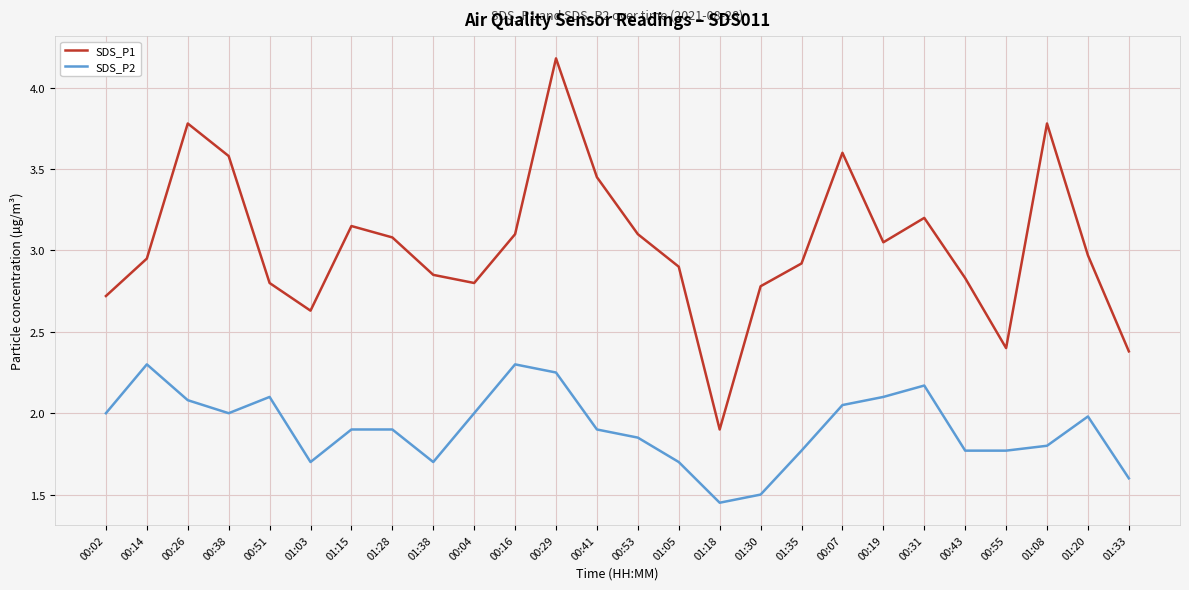

List the series in order of their overall mean, lowest first.

SDS_P2, SDS_P1